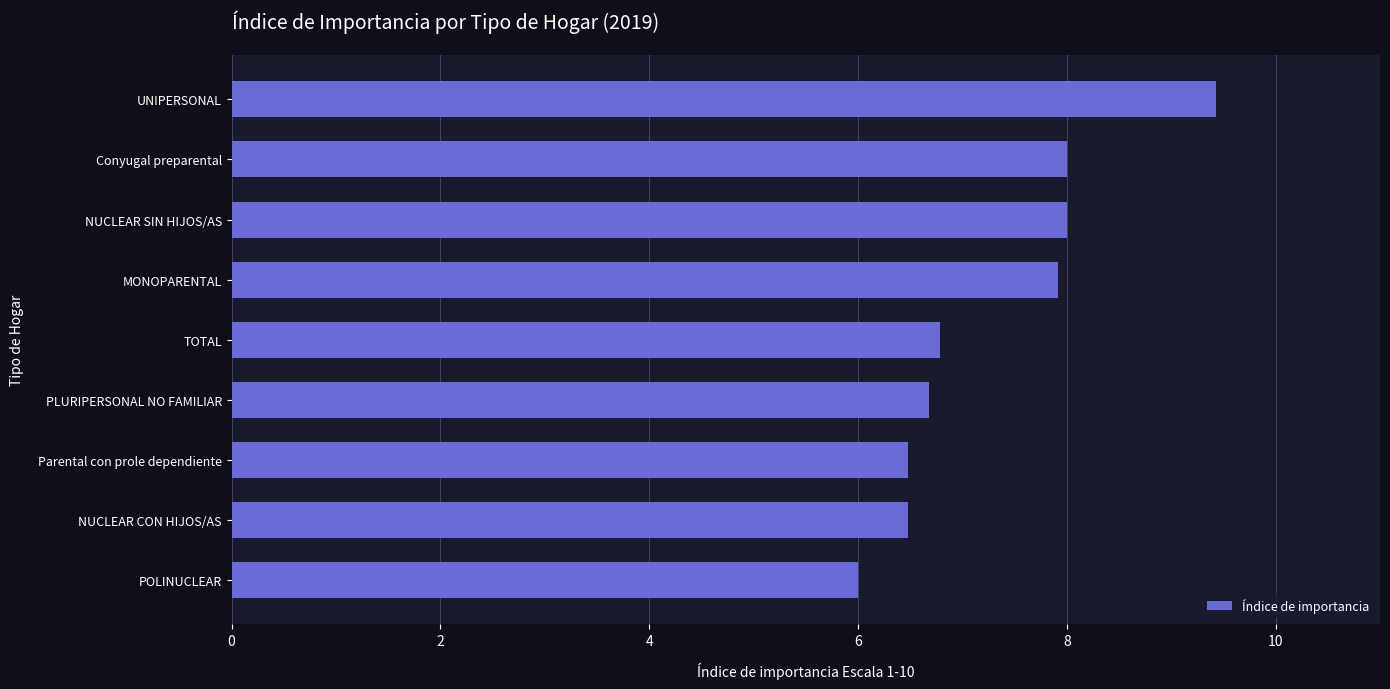

What is the maximum value shown in the chart?

9.4